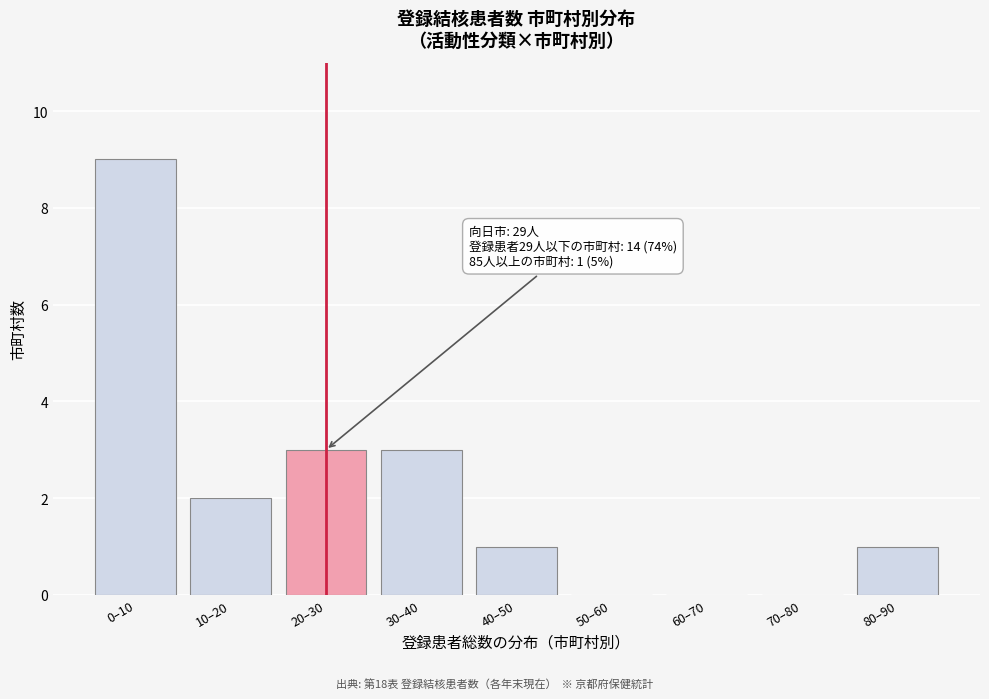

Reading left to right, transcribe all the data shown in this chart.

0–10=9	10–20=2	20–30=3	30–40=3	40–50=1	50–60=0	60–70=0	70–80=0	80–90=1